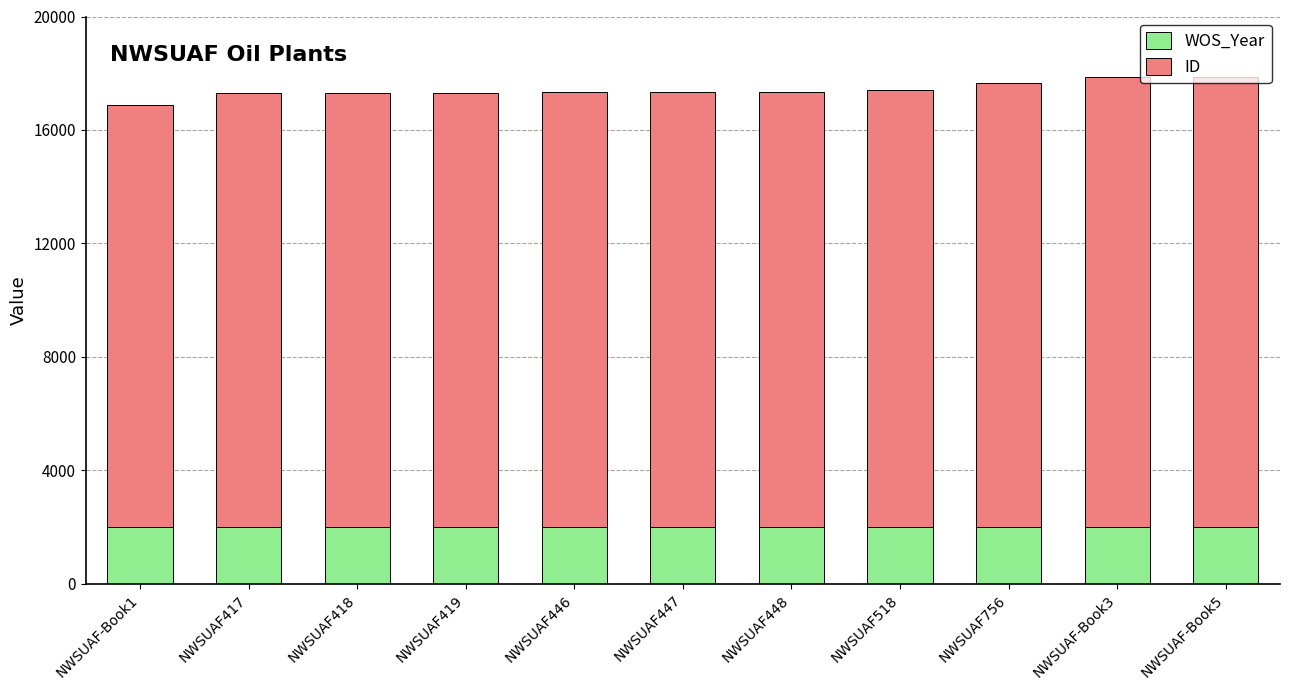

What is the total value across all series at NWSUAF-Book3?

17861